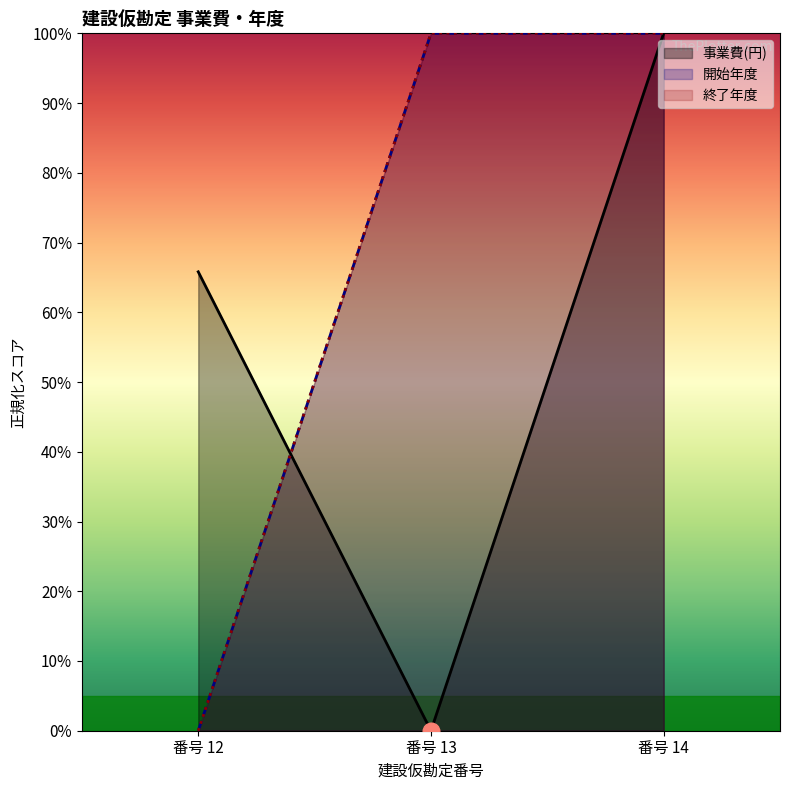

Rank the categories by 終了年度 value from lowest to highest.

番号 12, 番号 13, 番号 14